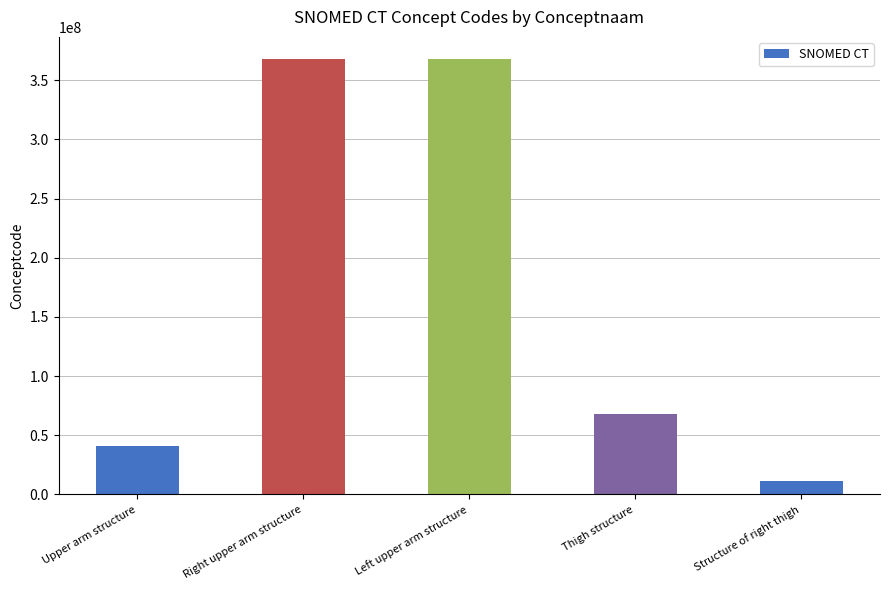

How many values are below 68367000?

2